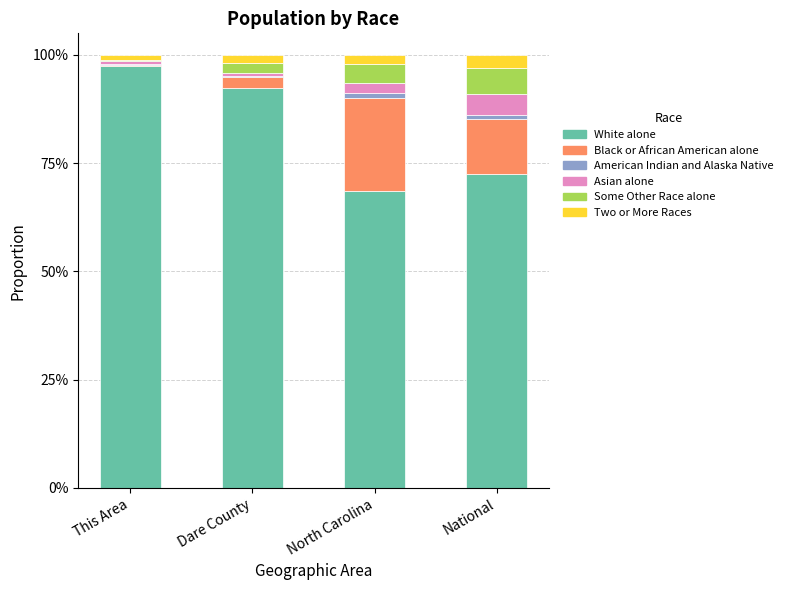

The Some Other Race alone series shows 0.0 at North Carolina. True or false?

False